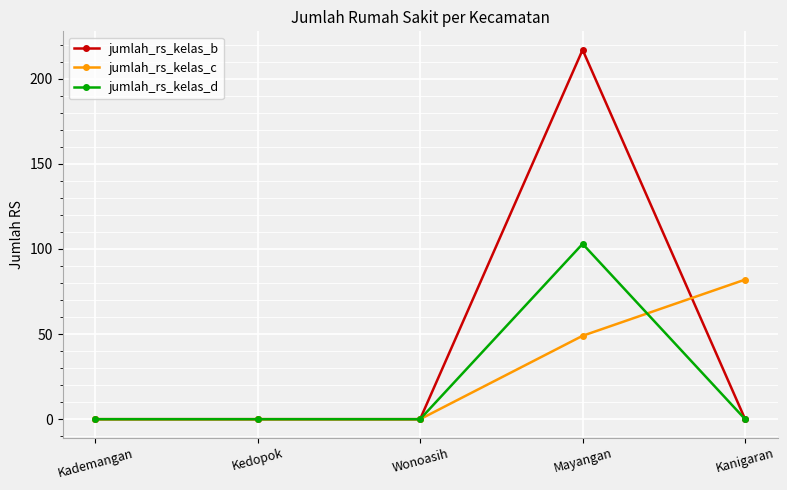

Which label corresponds to the largest value in the chart?

Mayangan